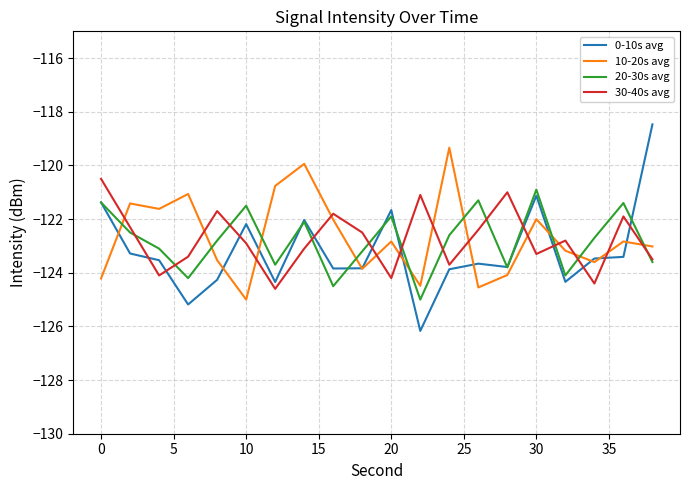

Which series has the widest spread of values?

0-10s avg